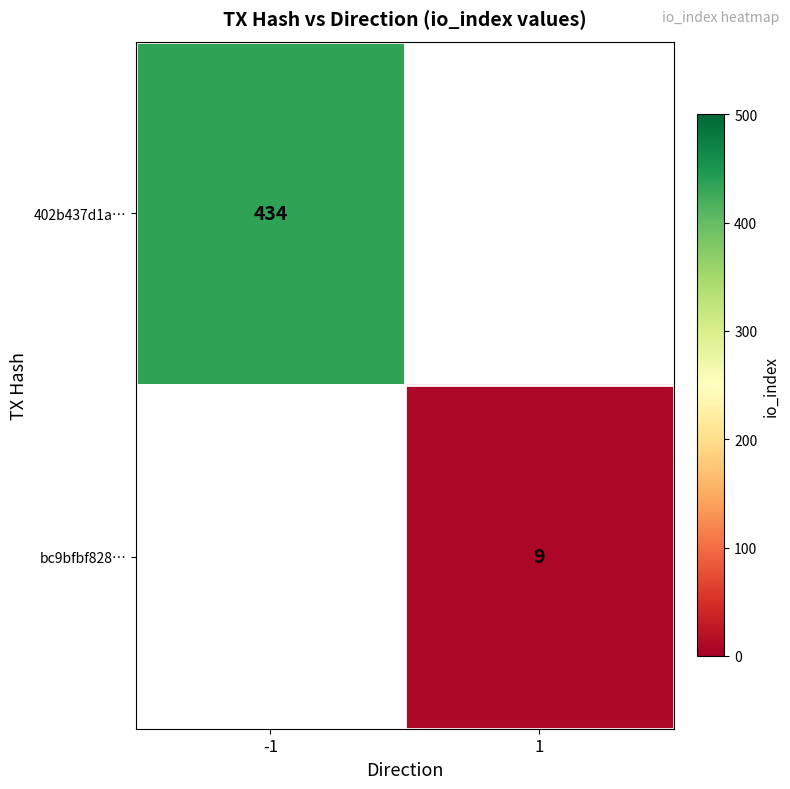

The bc9bfbf828… series shows 2.0 at 1. True or false?

False